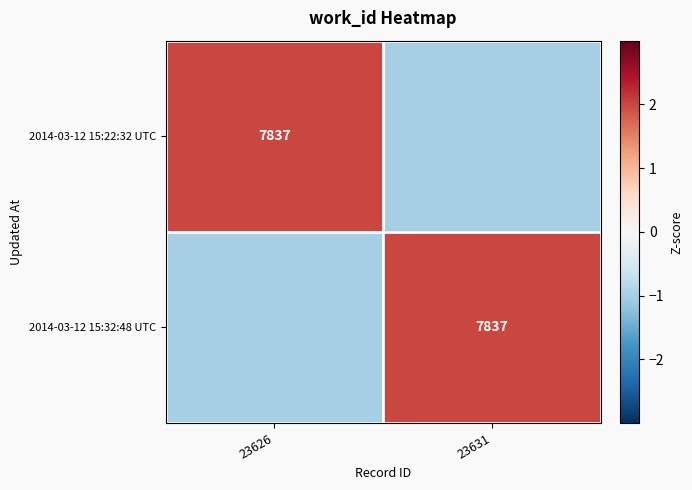

Is it true that 2014-03-12 15:22:32 UTC equals 7837 at 23626?

True